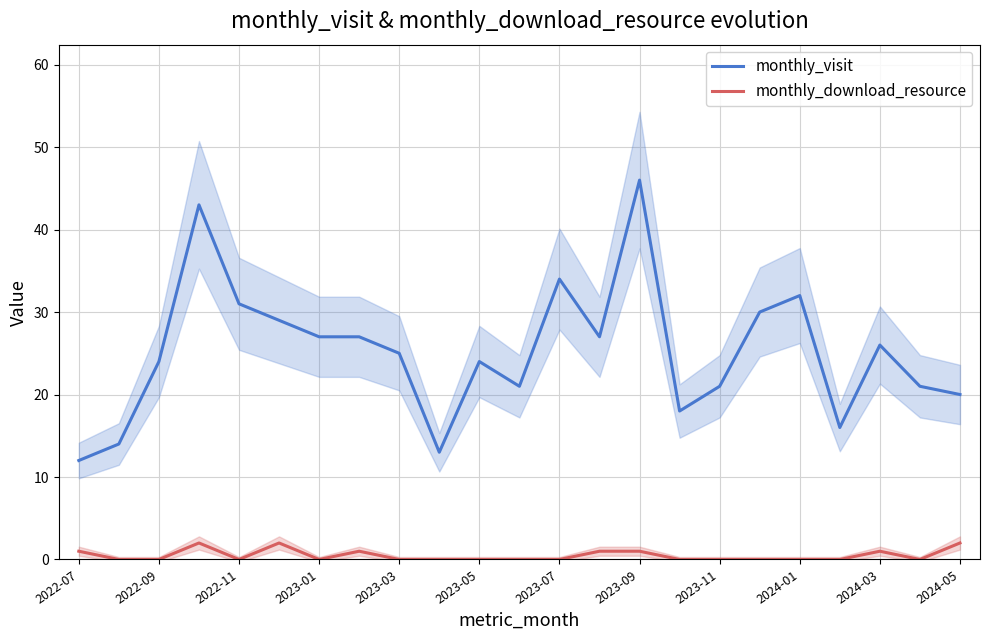

The value of monthly_visit at 2023-03 is 25. True or false?

True